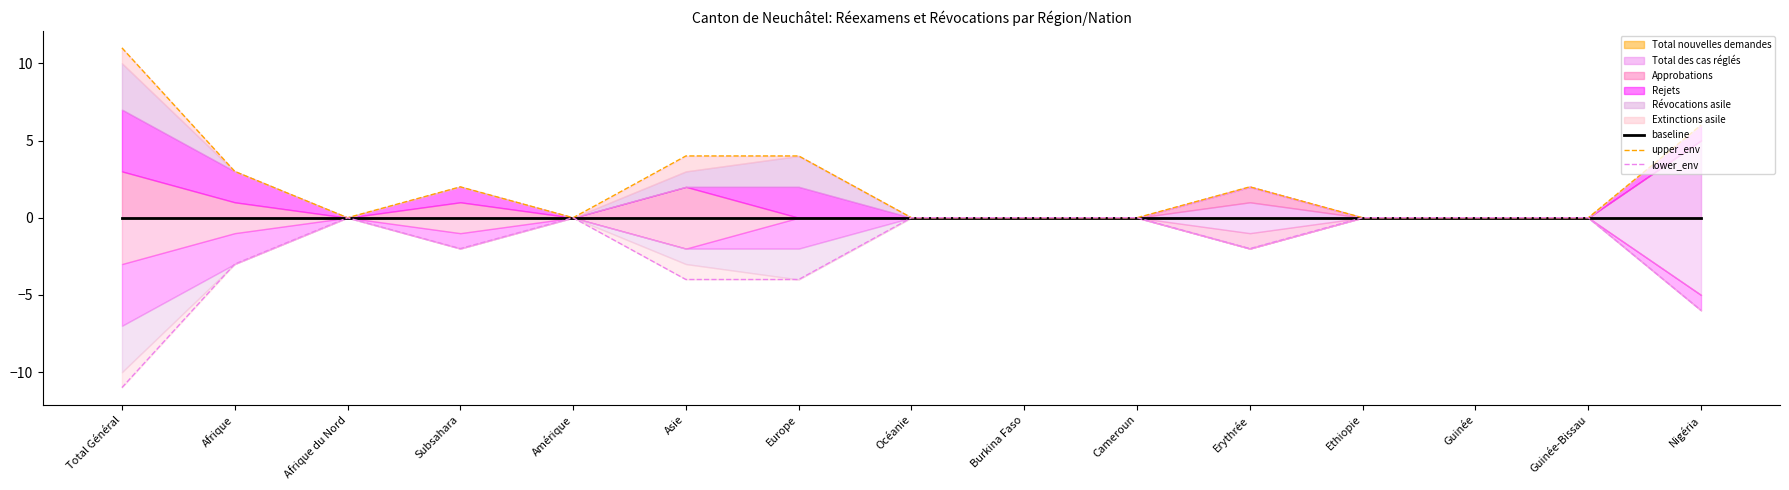

How many data points in lower_env are less than 0?

7